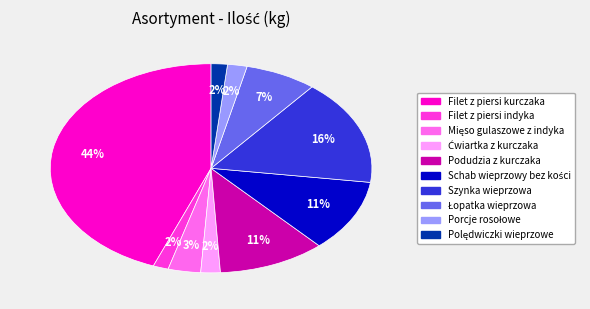

Between Filet z piersi kurczaka and Szynka wieprzowa, which is larger?

Filet z piersi kurczaka